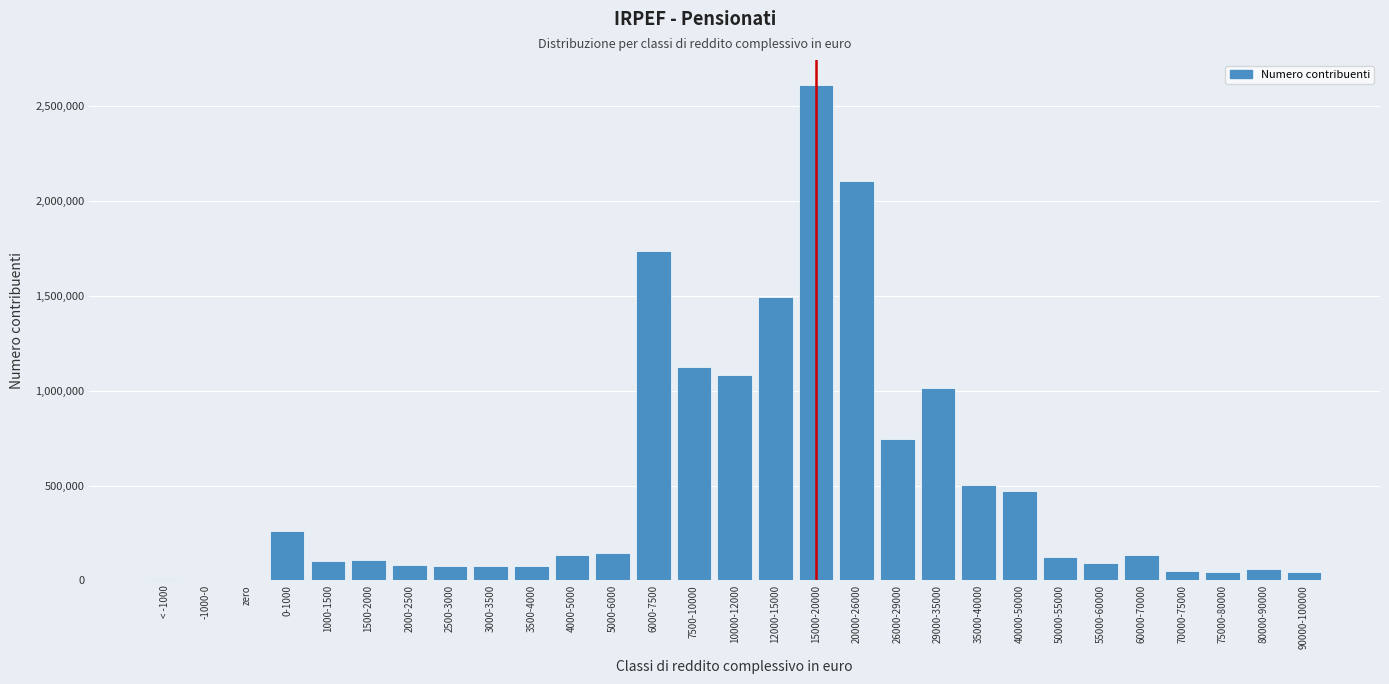

What is the greatest value displayed?

2614246